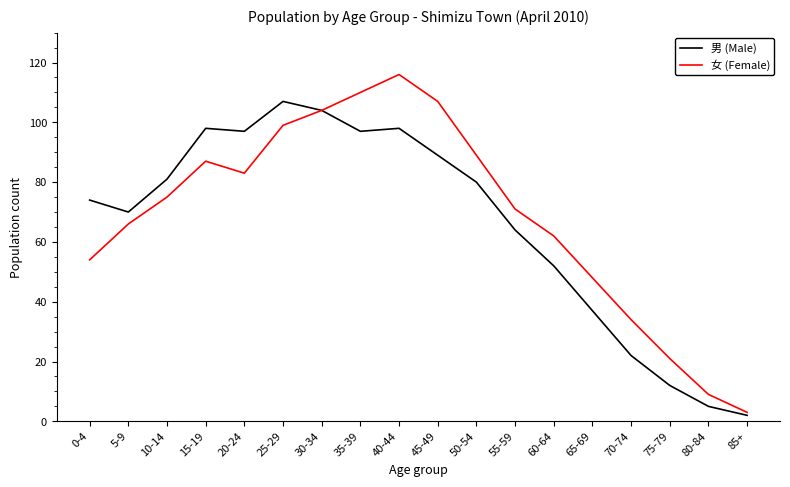

Where is the first local minimum for 女 (Female)?

20-24